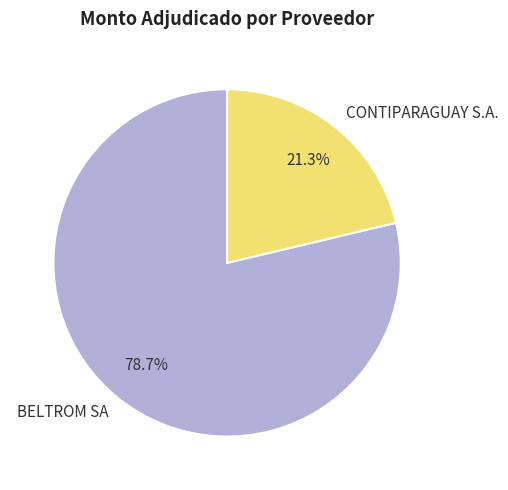

Is CONTIPARAGUAY S.A. the majority of the pie?

No